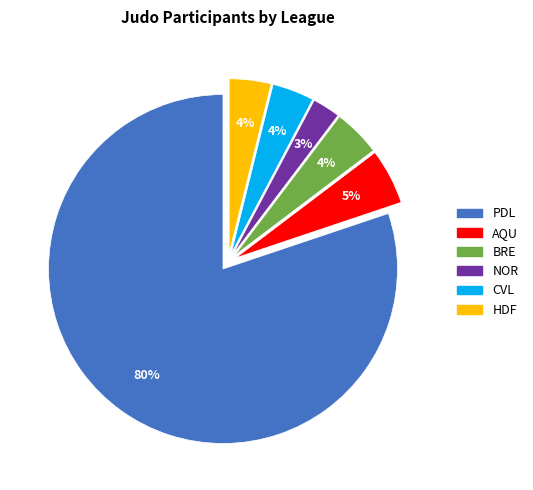

Do BRE and NOR together represent more than half of the pie?

No